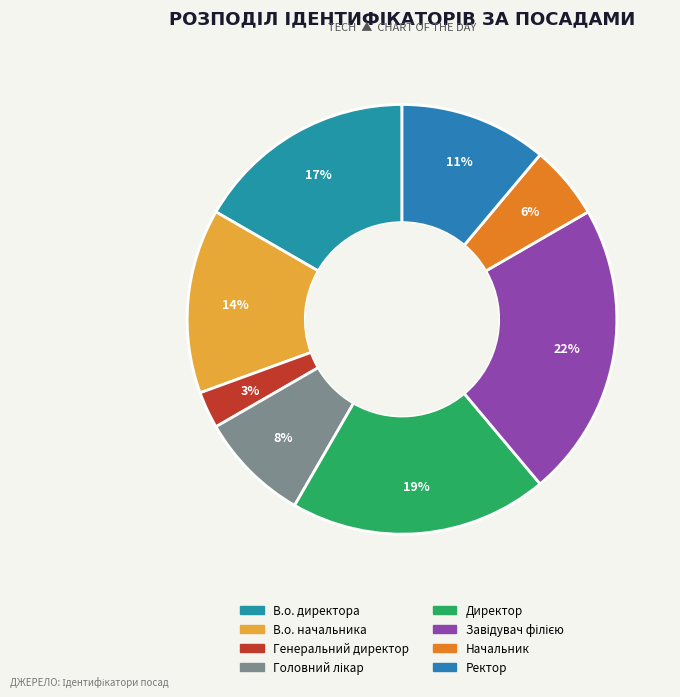

Which slice is the smallest?

Генеральний директор